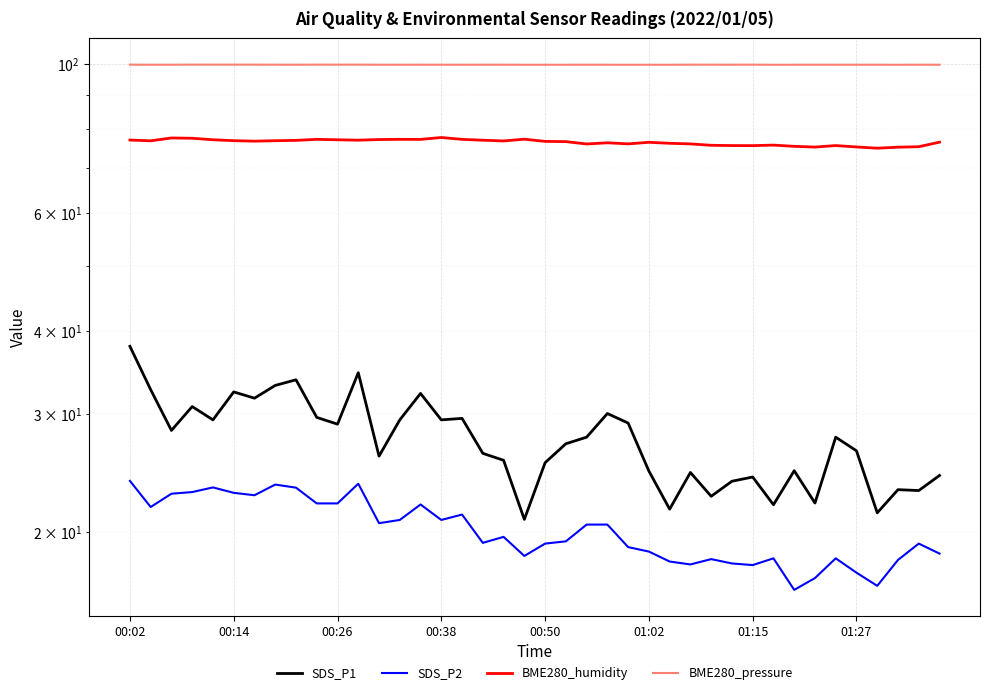

Is it true that BME280_humidity equals 30.4 at 31?

False